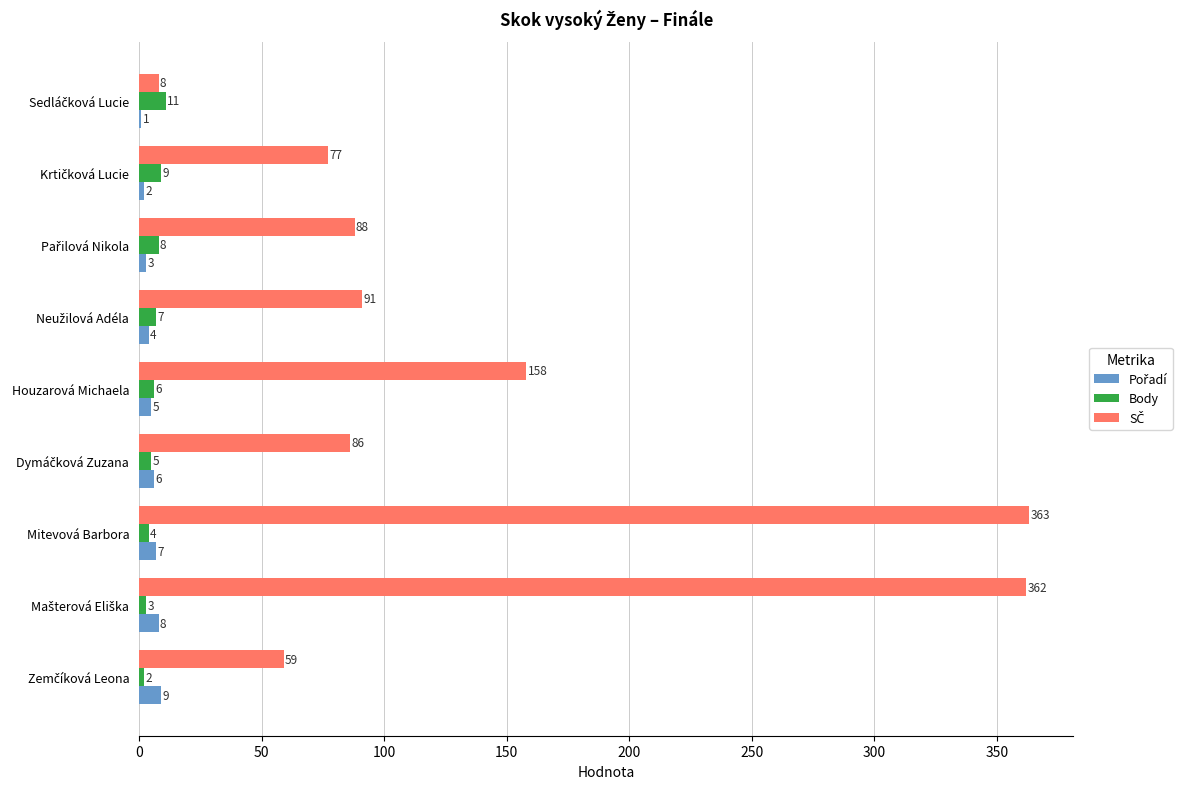

At which category is the sum across all series the highest?

Mitevová Barbora